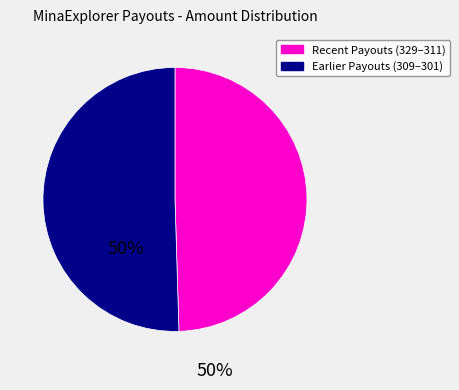

Is there a majority slice in this chart?

Yes